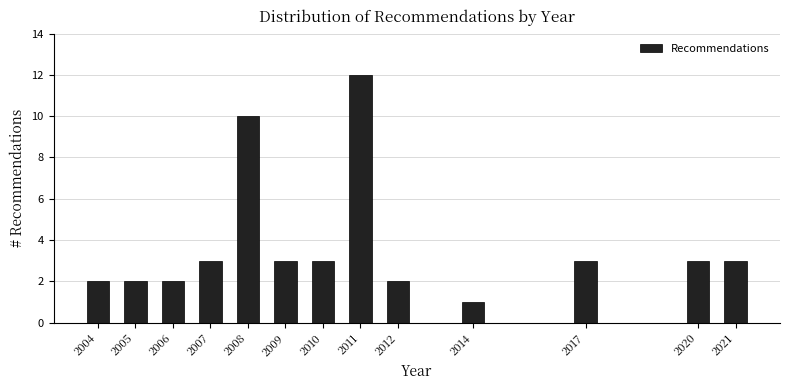

Reading left to right, extract all data points from this chart.

2004=2	2005=2	2006=2	2007=3	2008=10	2009=3	2010=3	2011=12	2012=2	2014=1	2017=3	2020=3	2021=3